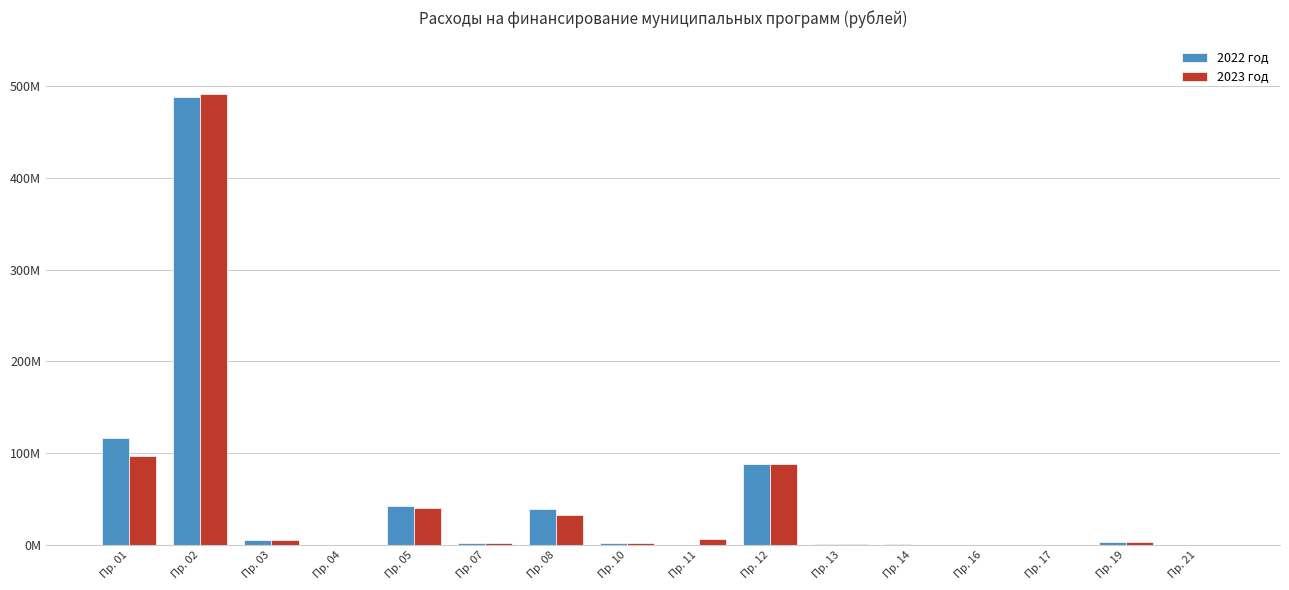

Reading left to right, what are all the values shown in this chart?

2022 год: Пр. 01=116918235.8	Пр. 02=488396036.1	Пр. 03=4715277.0	Пр. 04=30000.0	Пр. 05=42542367.0	Пр. 07=2254338.0	Пр. 08=39058709.8	Пр. 10=2197527.0	Пр. 11=0.0	Пр. 12=88377788.0	Пр. 13=960880.0	Пр. 14=486939.0	Пр. 16=30000.0	Пр. 17=334281.0	Пр. 19=3550338.0	Пр. 21=309356.0
2023 год: Пр. 01=96807454.0	Пр. 02=491928254.0	Пр. 03=4877526.0	Пр. 04=30000.0	Пр. 05=40039732.8	Пр. 07=2244338.0	Пр. 08=32178028.4	Пр. 10=2000000.0	Пр. 11=6098026.3	Пр. 12=88638085.0	Пр. 13=844000.0	Пр. 14=286939.0	Пр. 16=10000.0	Пр. 17=334281.0	Пр. 19=3550338.0	Пр. 21=309356.0